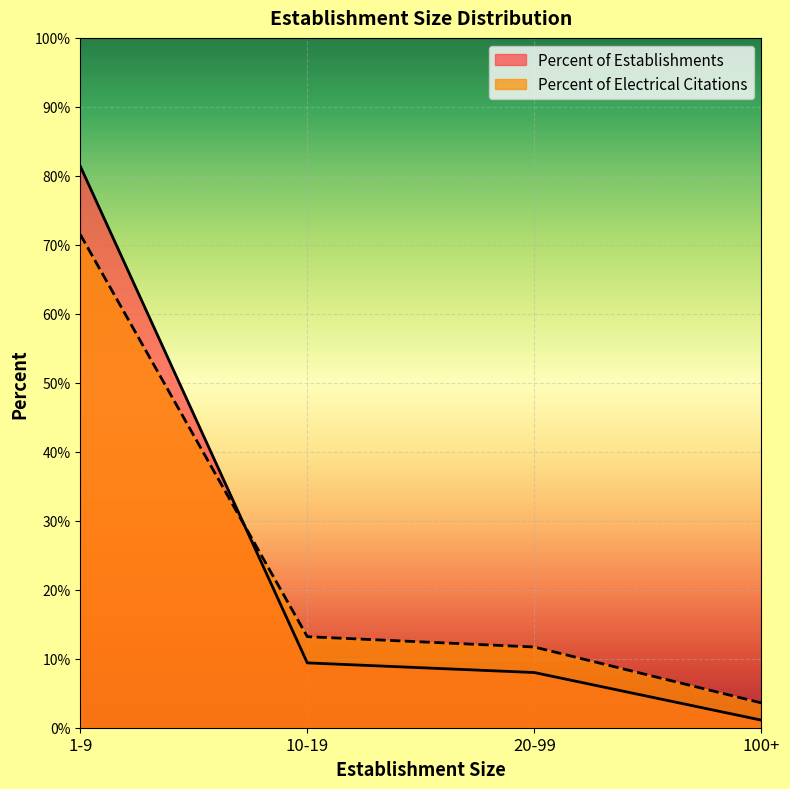

What is the total value across all series at 10-19?

0.2